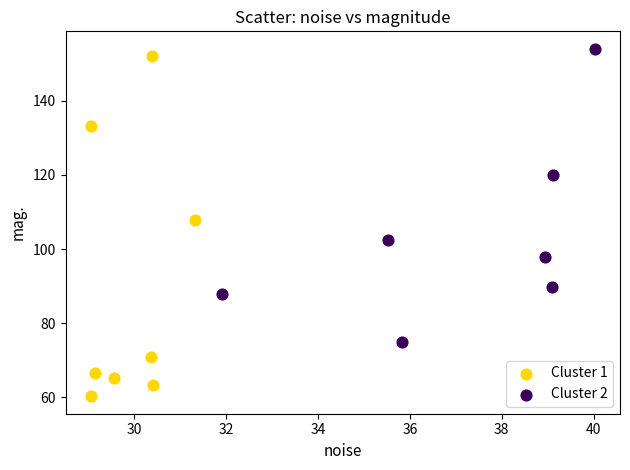

Which series reaches the minimum Y coordinate?

Cluster 1